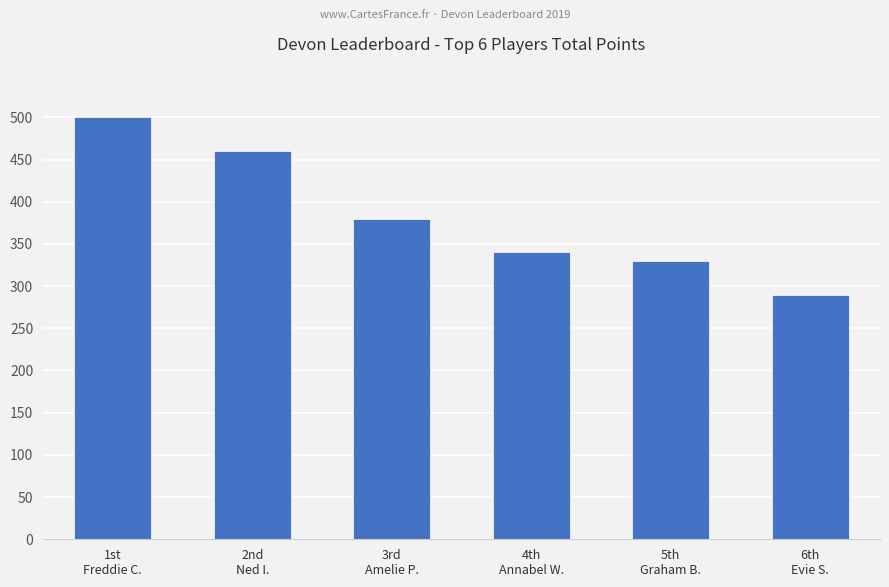

Does the chart contain stacked bars?

No